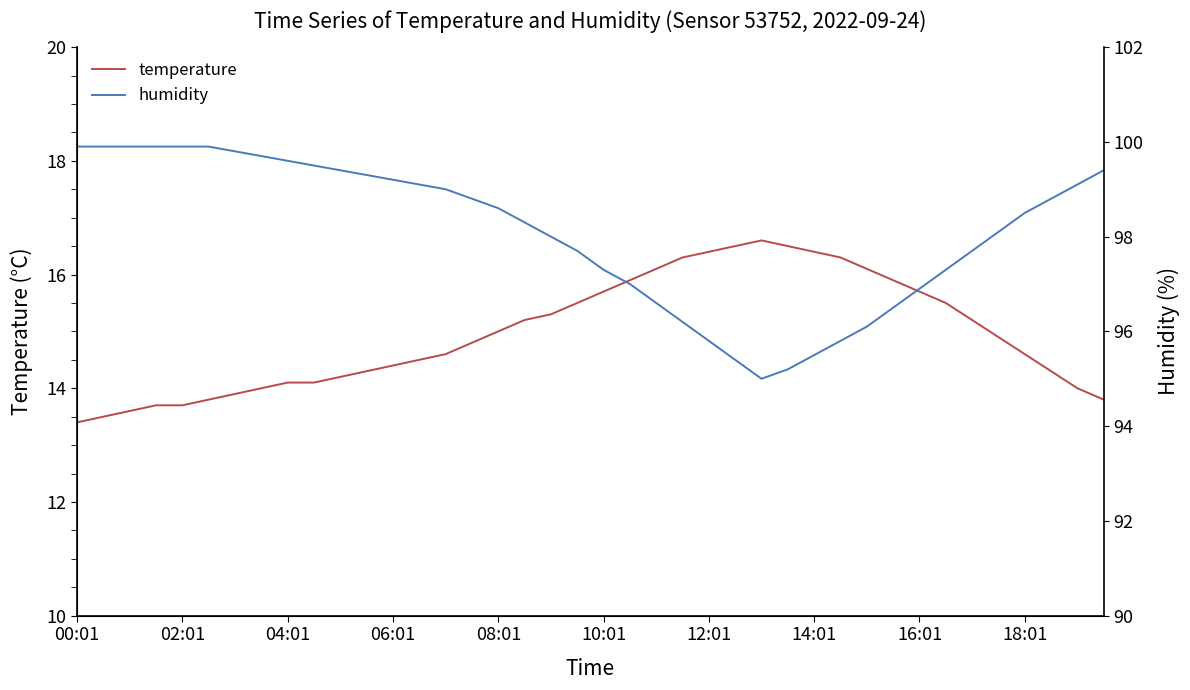

True or false: temperature has more than 1 interior local peaks.

False